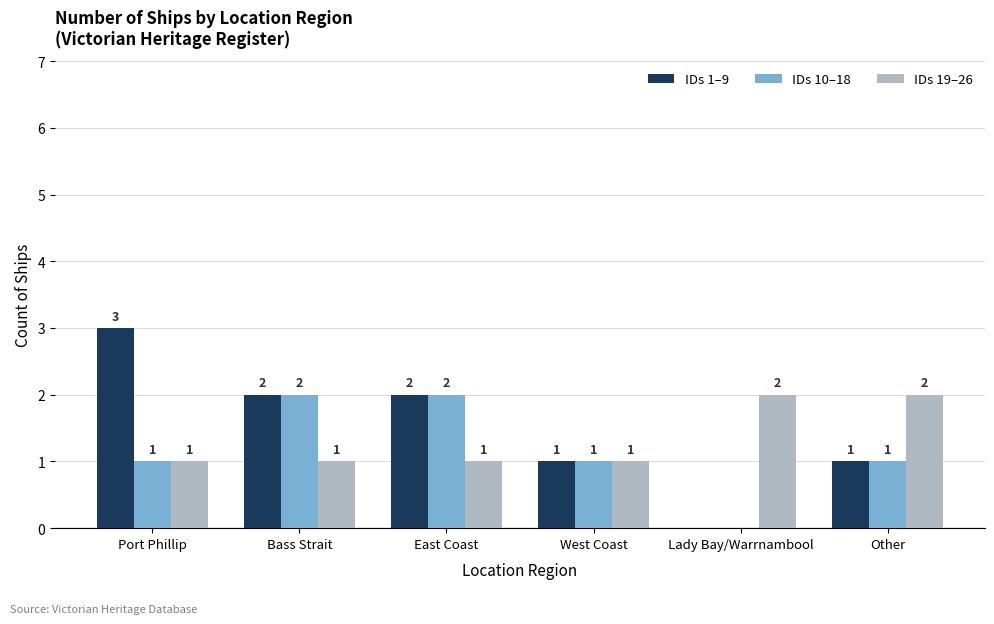

Is it true that IDs 10–18 equals 1 at West Coast?

True